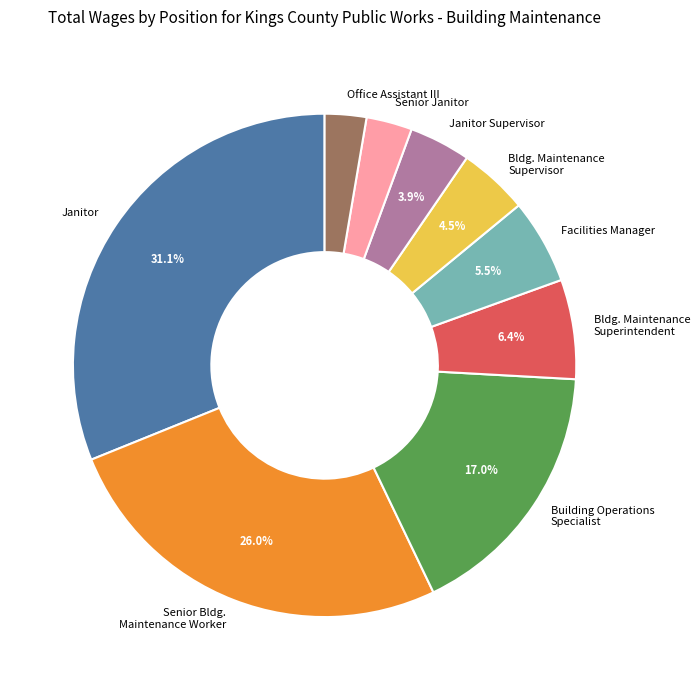

How many slices are in this pie chart?

9